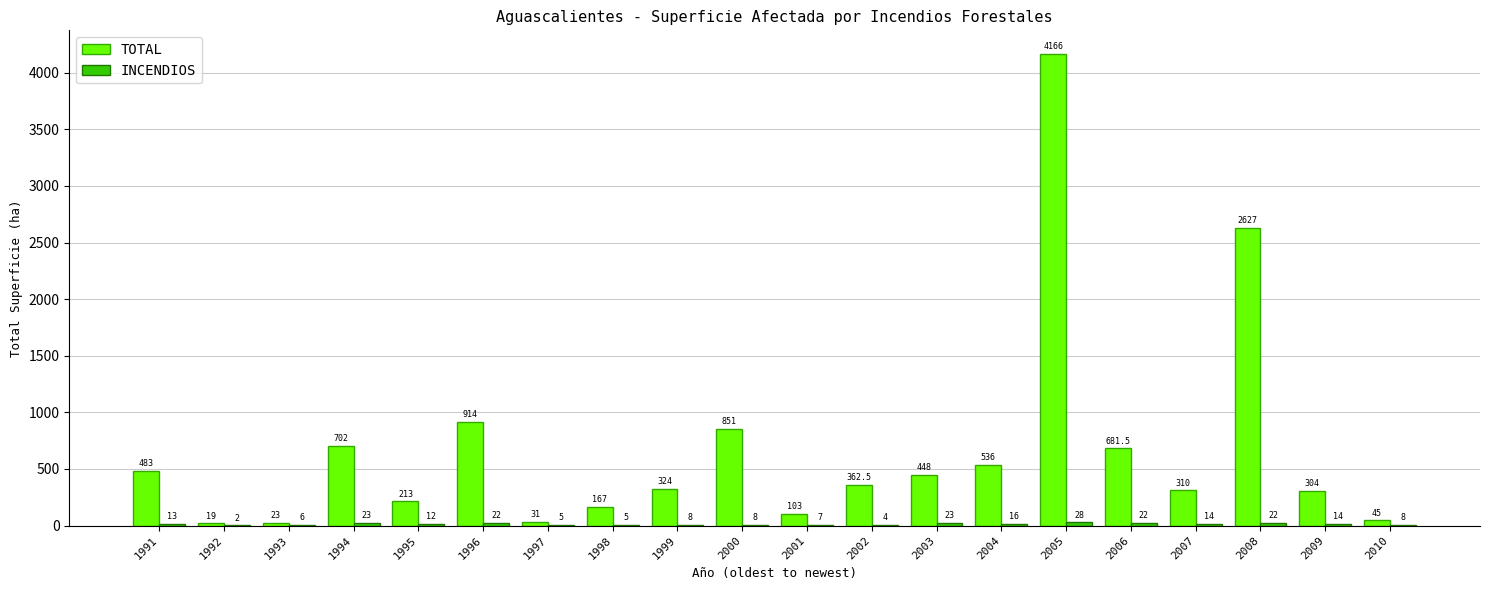

Where does the TOTAL series first go above 362?

1991